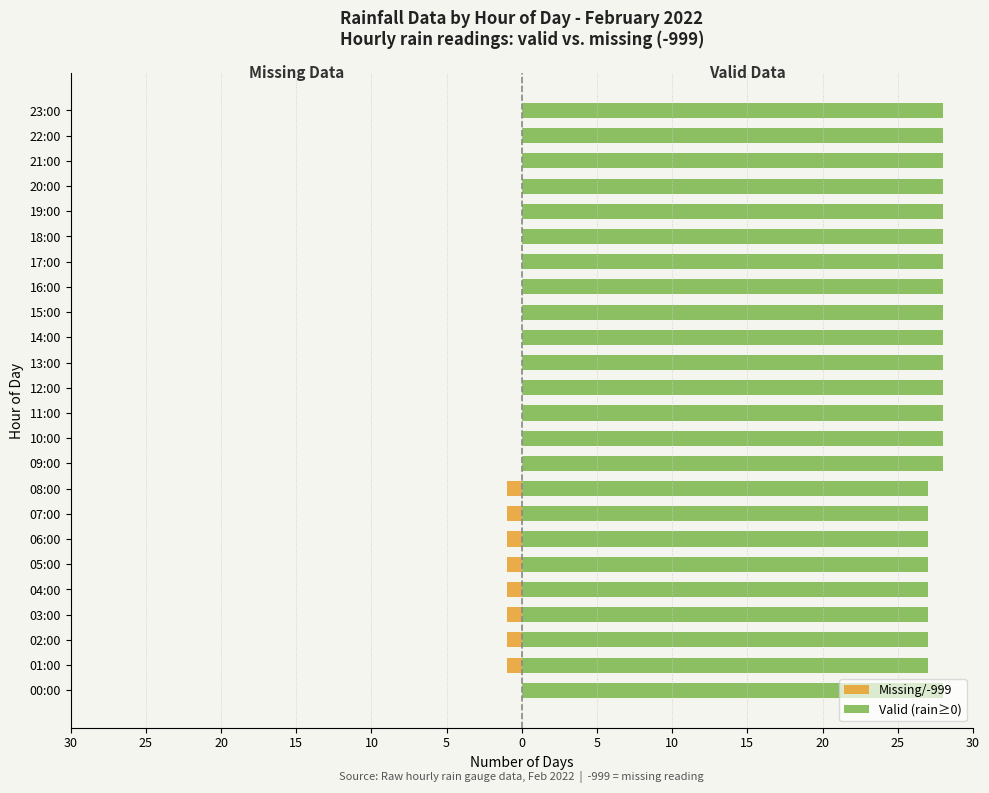

What is the difference between the second highest and second lowest values in the Valid (rain≥0) series?

1